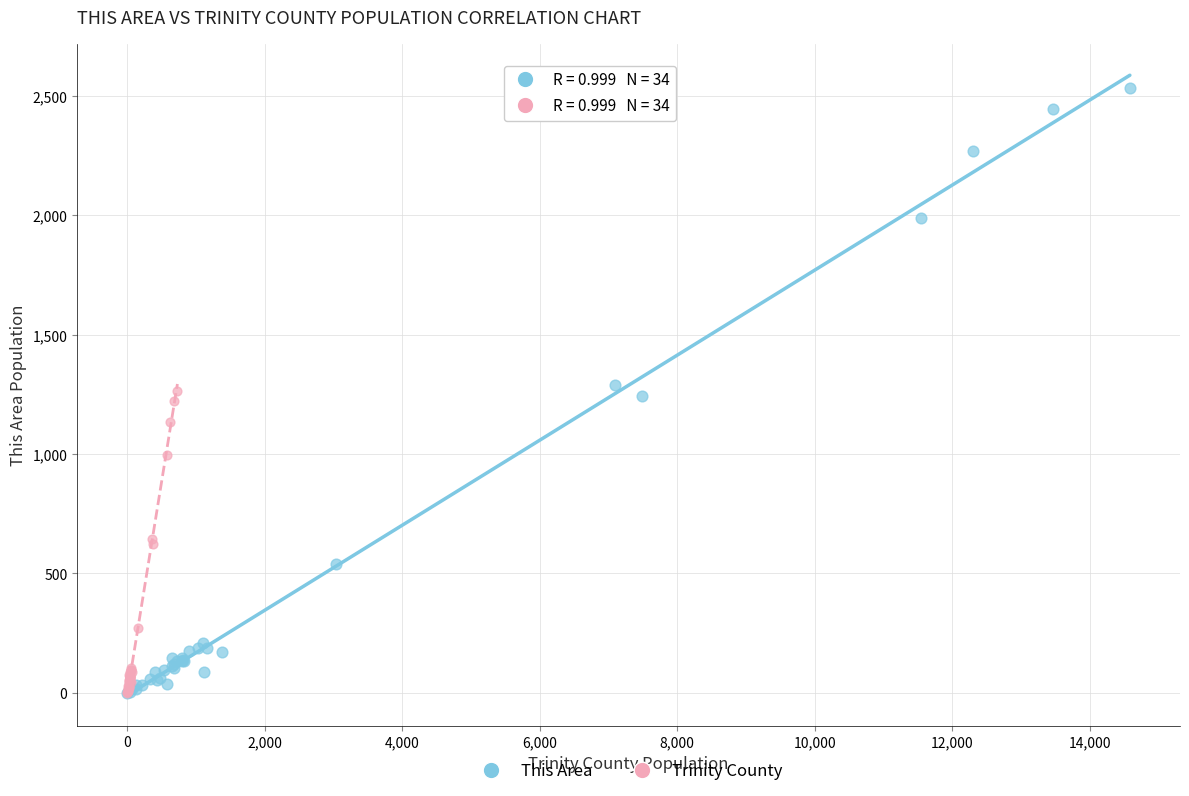

Which series reaches the maximum Y coordinate?

This Area